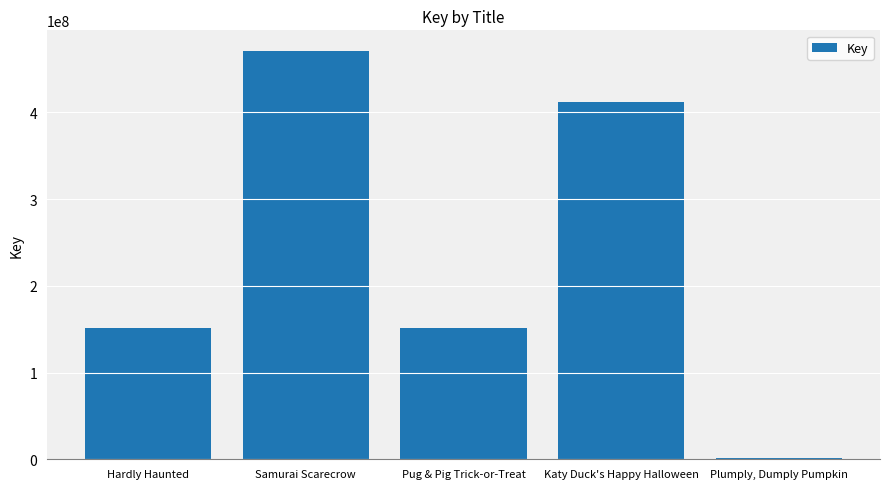

Approximately how many times larger is the value at Pug & Pig Trick-or-Treat compared to Samurai Scarecrow?

0.3